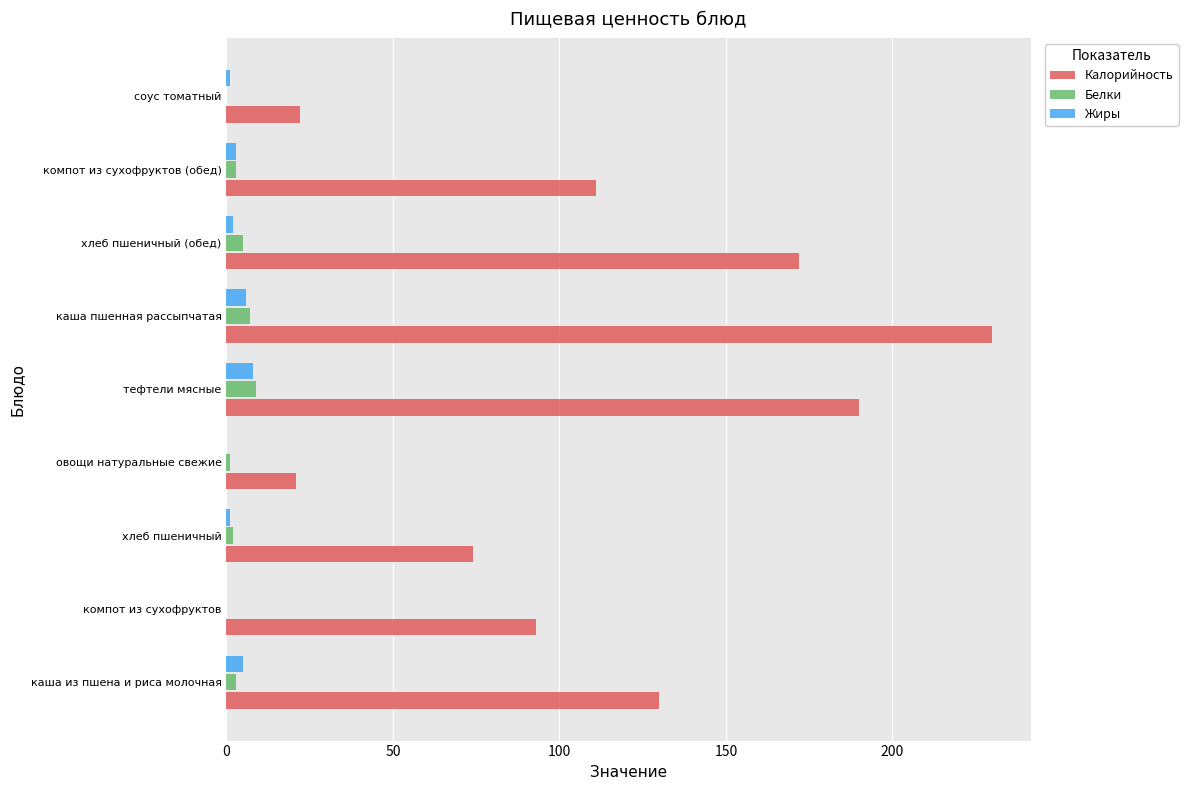

At which category is the sum across all series the highest?

каша пшенная рассыпчатая